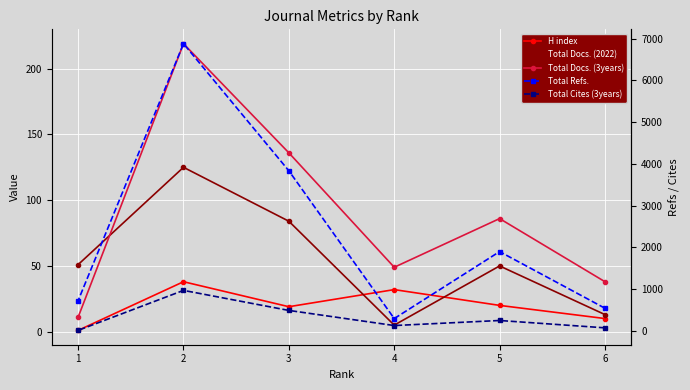

How many times do H index and Total Docs. (2022) cross each other?

2